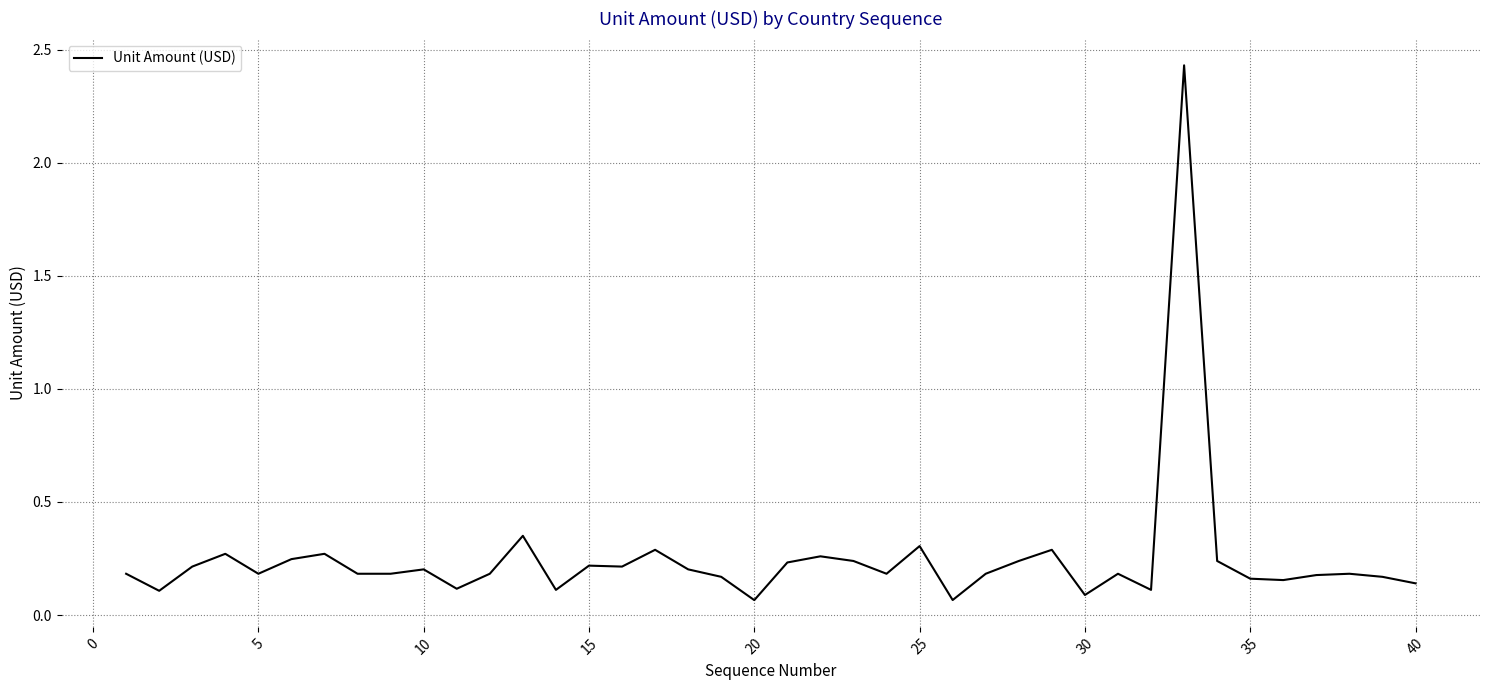

The chart shows a value of 0.3 at 25. True or false?

True